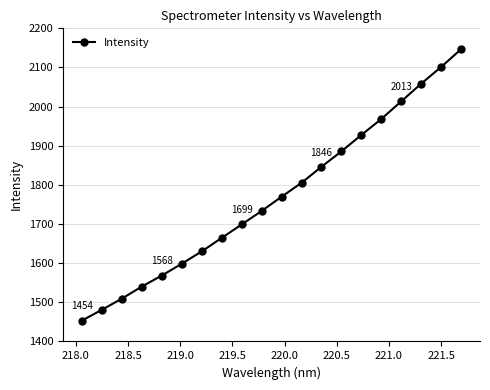

How many data points does each series have?

20